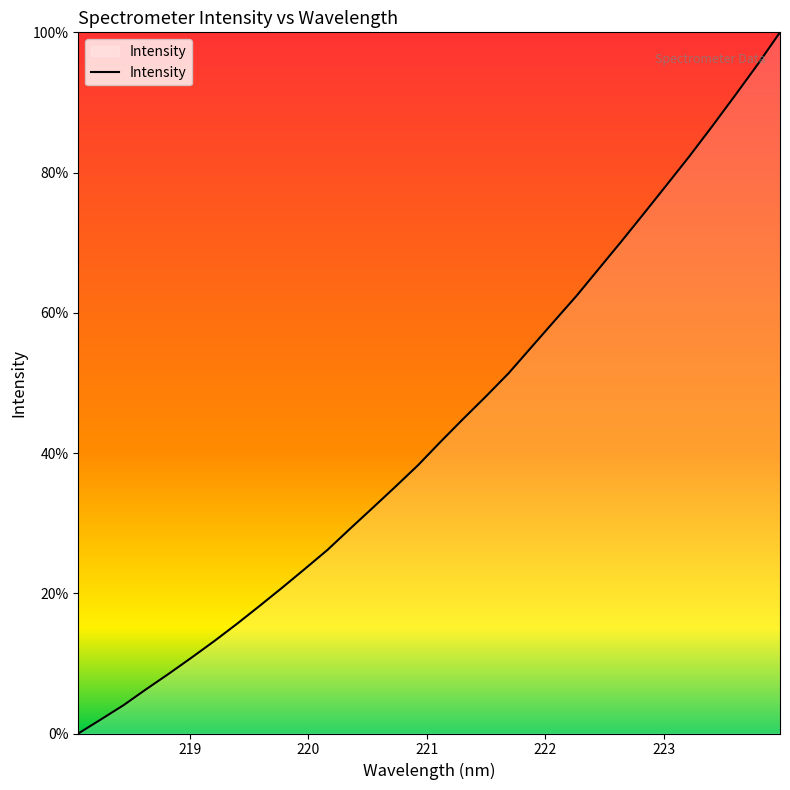

What is the difference between the maximum and minimum values?

100.0